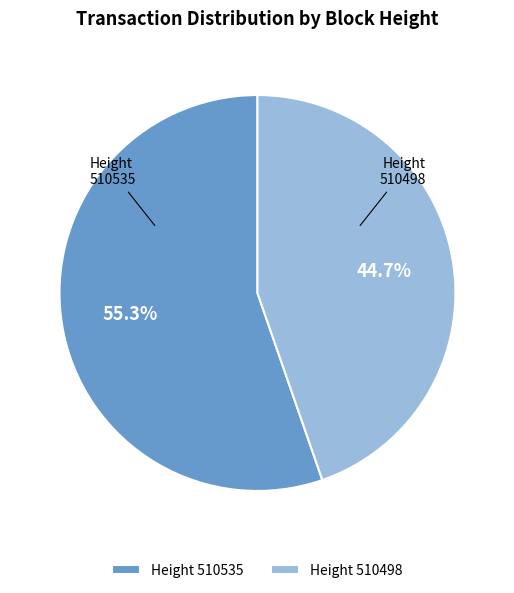

How many slices are in this pie chart?

2